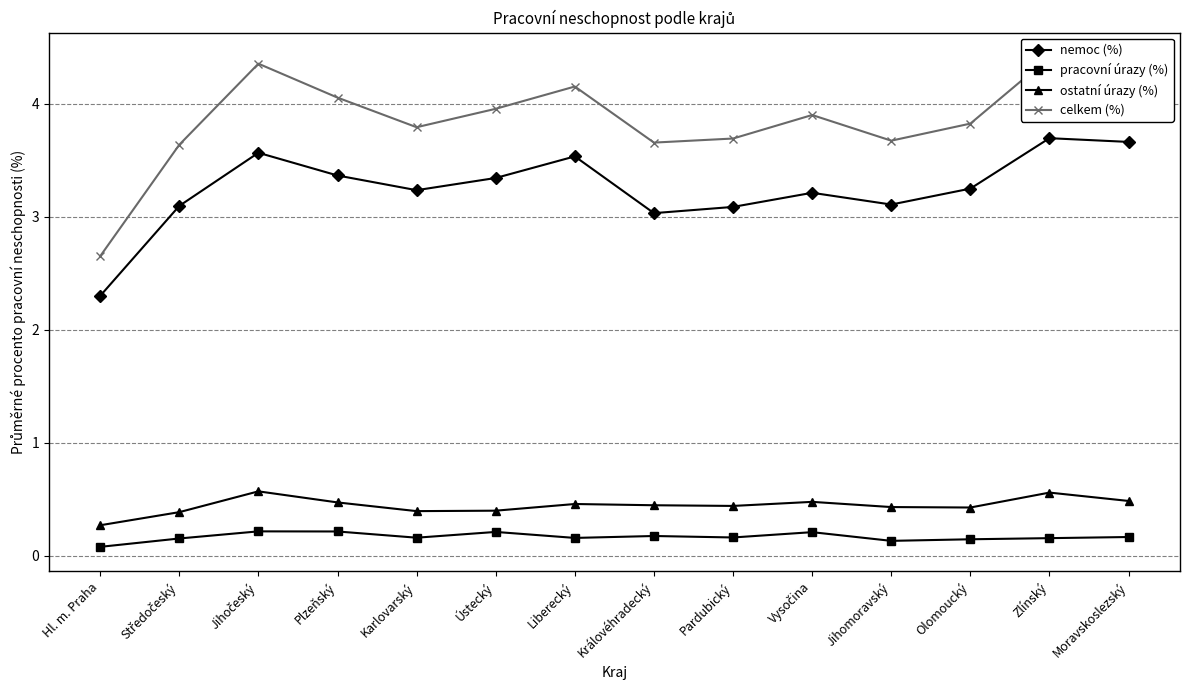

What is the maximum value for nemoc (%)?

3.7